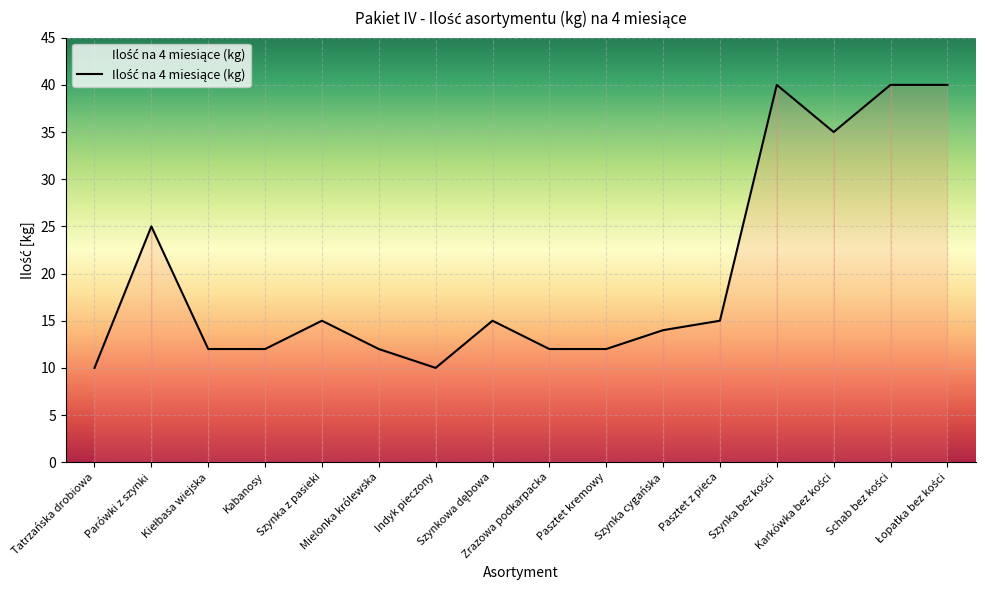

Reading left to right, what are all the values shown in this chart?

10	25	12	12	15	12	10	15	12	12	14	15	40	35	40	40